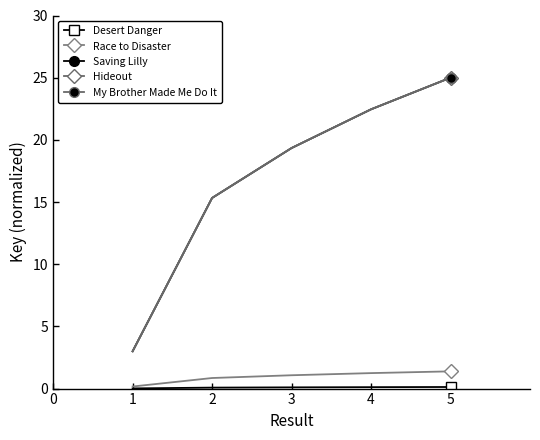

What is the total value across all series at 1?

9.2